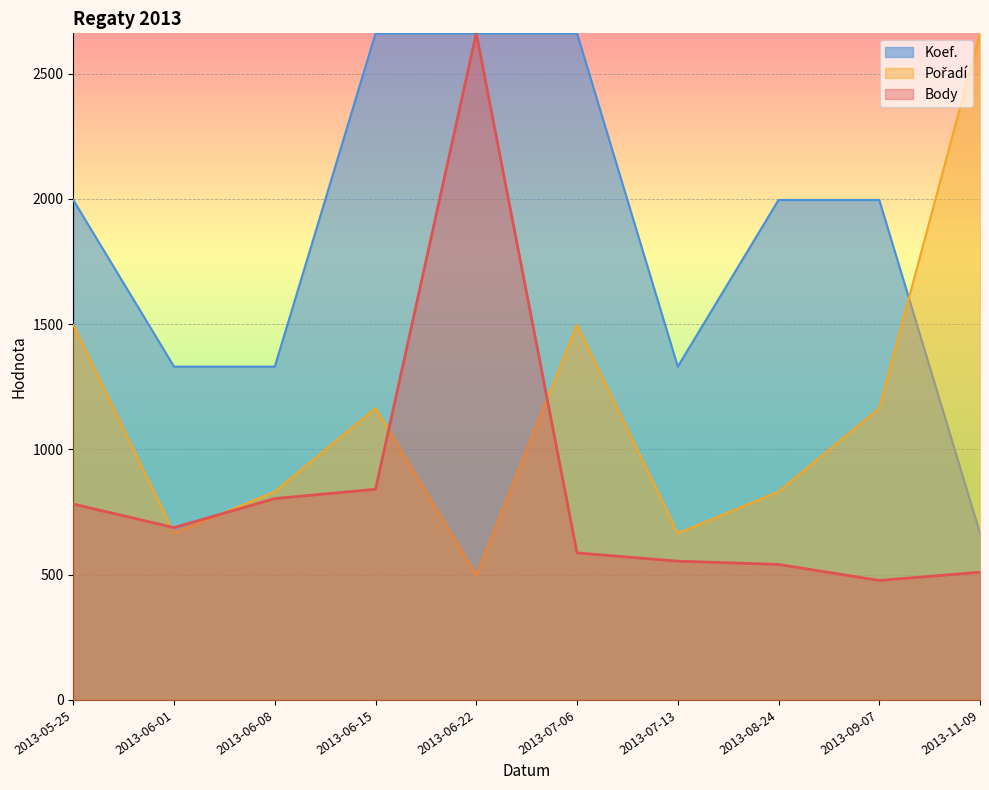

True or false: Koef. and Body cross at least once.

False